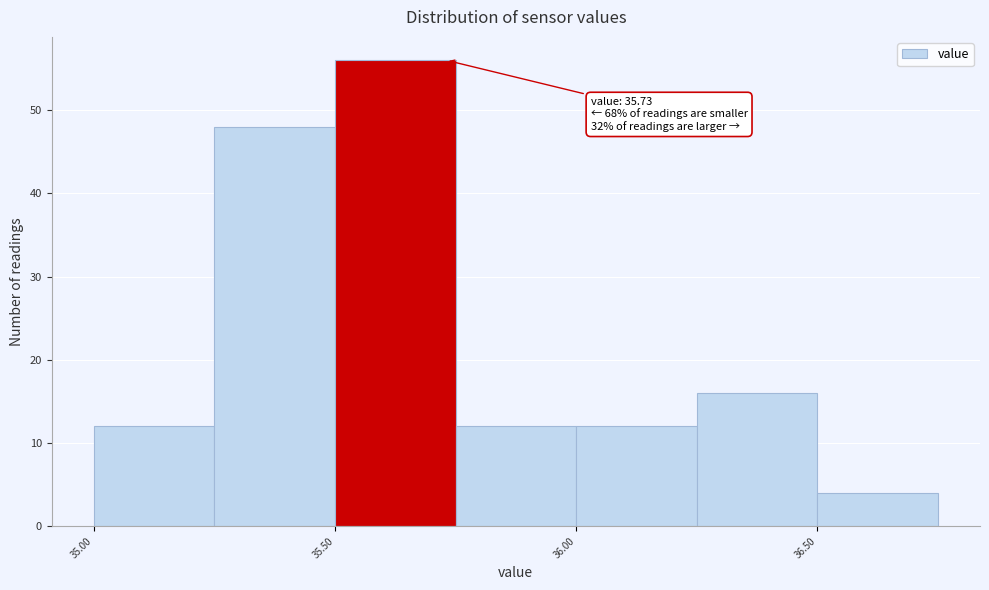

Over which range of the x-axis is the bar tallest?

35.50 to 35.75